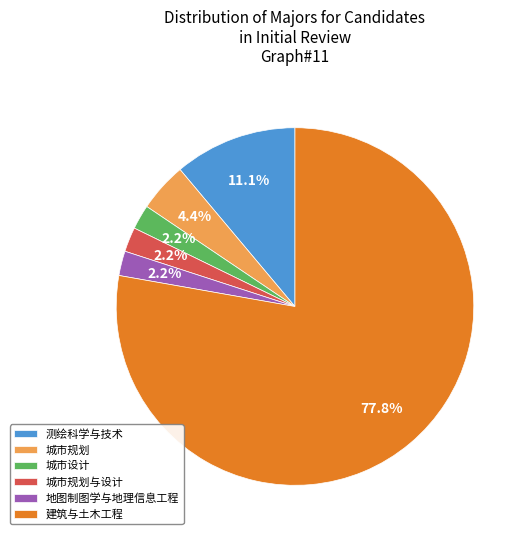

Is there any slice that represents more than half of the pie?

Yes